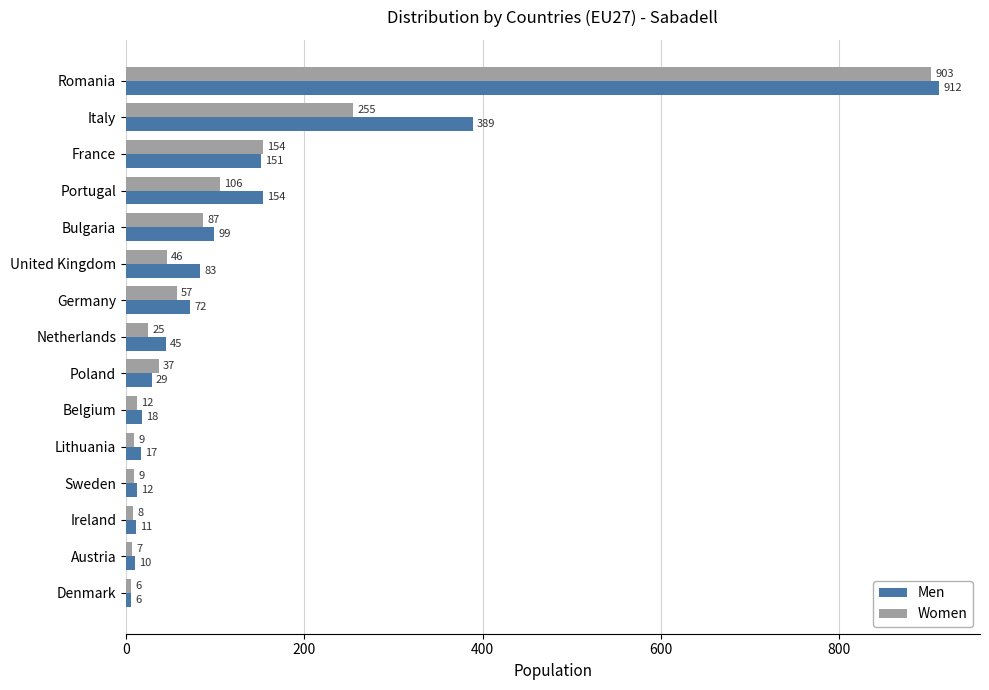

Count the number of data series in this chart.

2